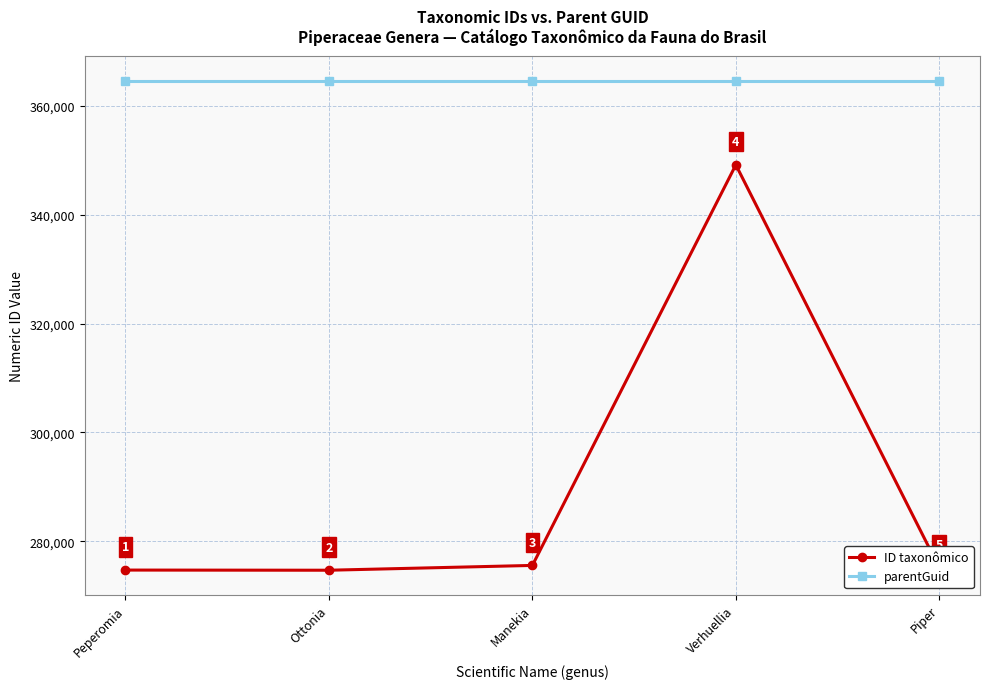

True or false: ID taxonômico and parentGuid cross at least once.

False